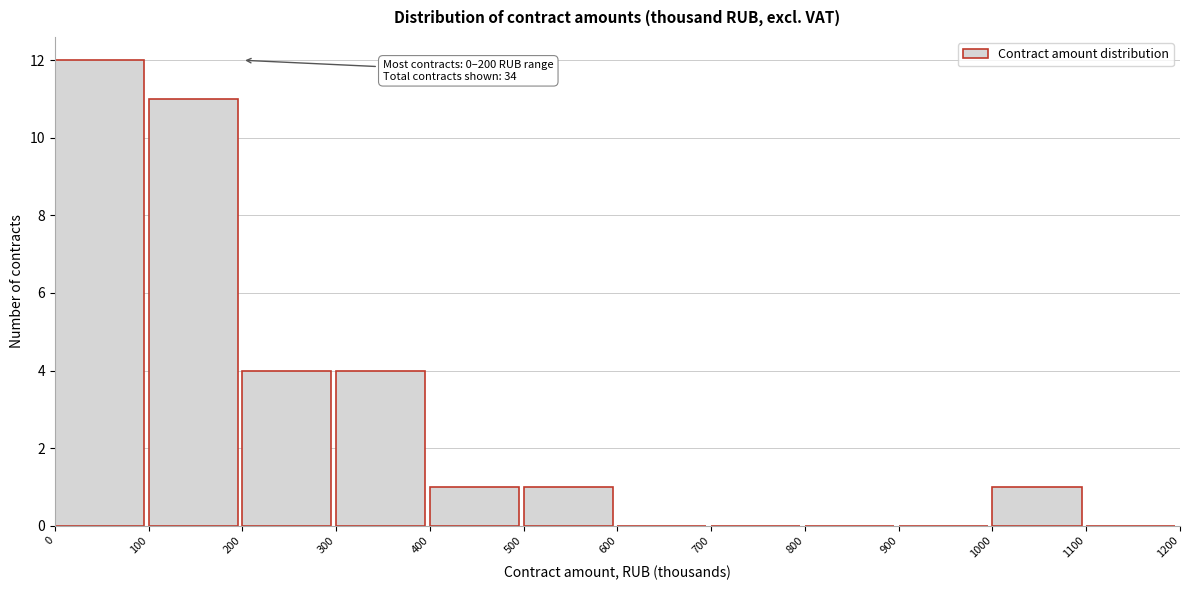

Which range on the x-axis has the tallest bar?

0 to 100